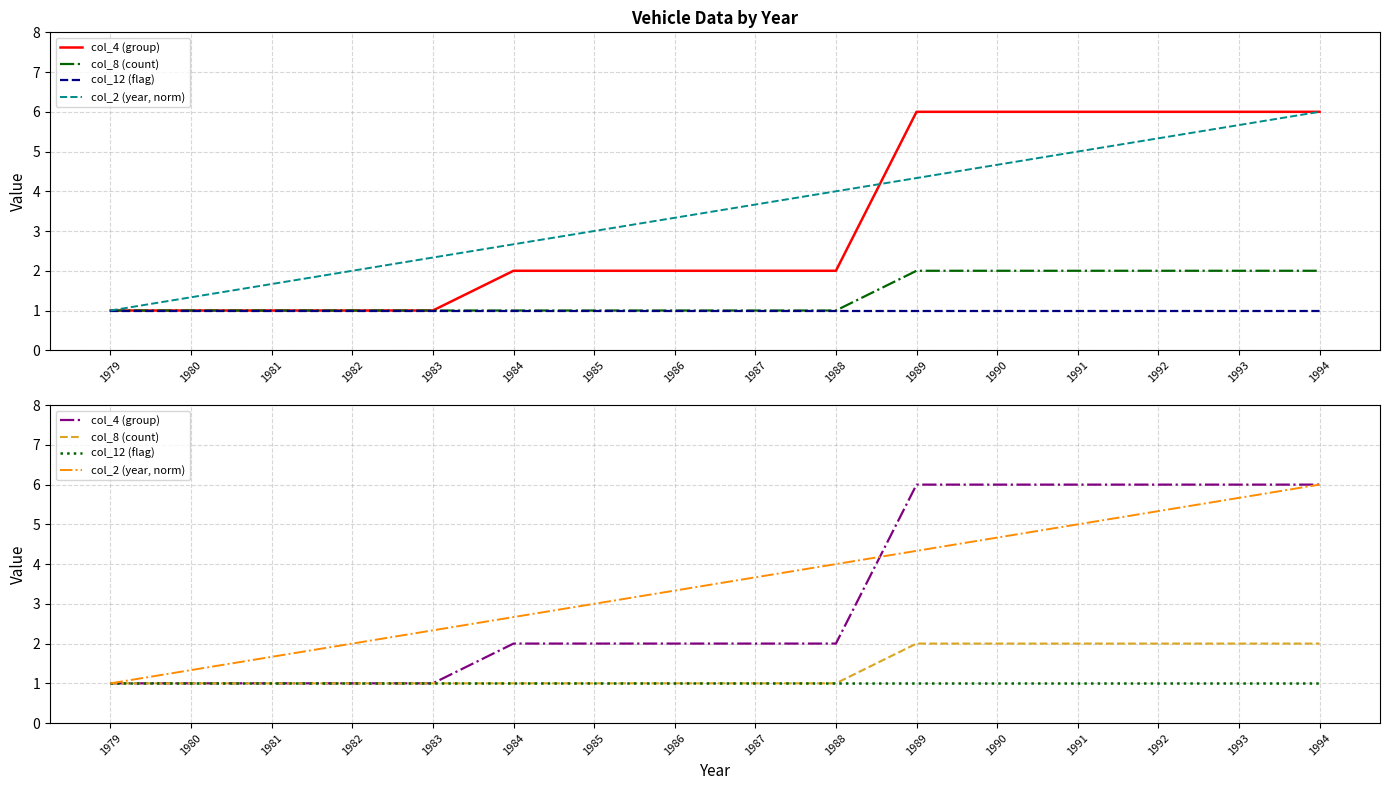

What is the difference between the maximum and minimum values in the col_8 (count) series?

1.0